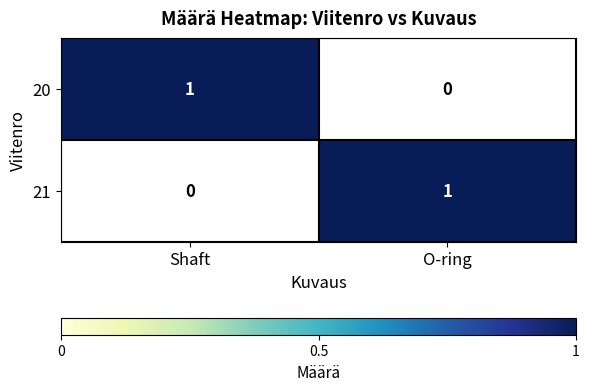

The 21 series shows 2 at O-ring. True or false?

False